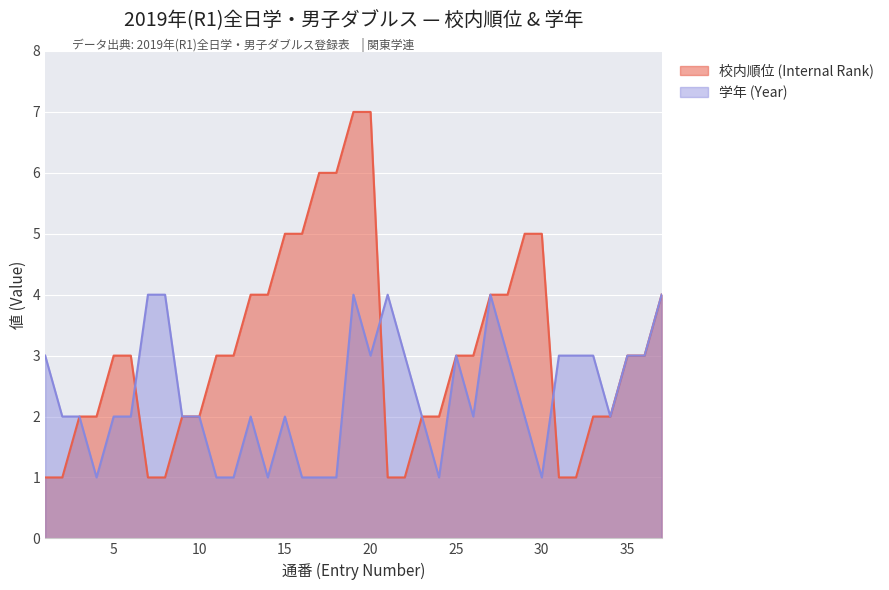

What is the spread (max minus min) of values at 6?

1